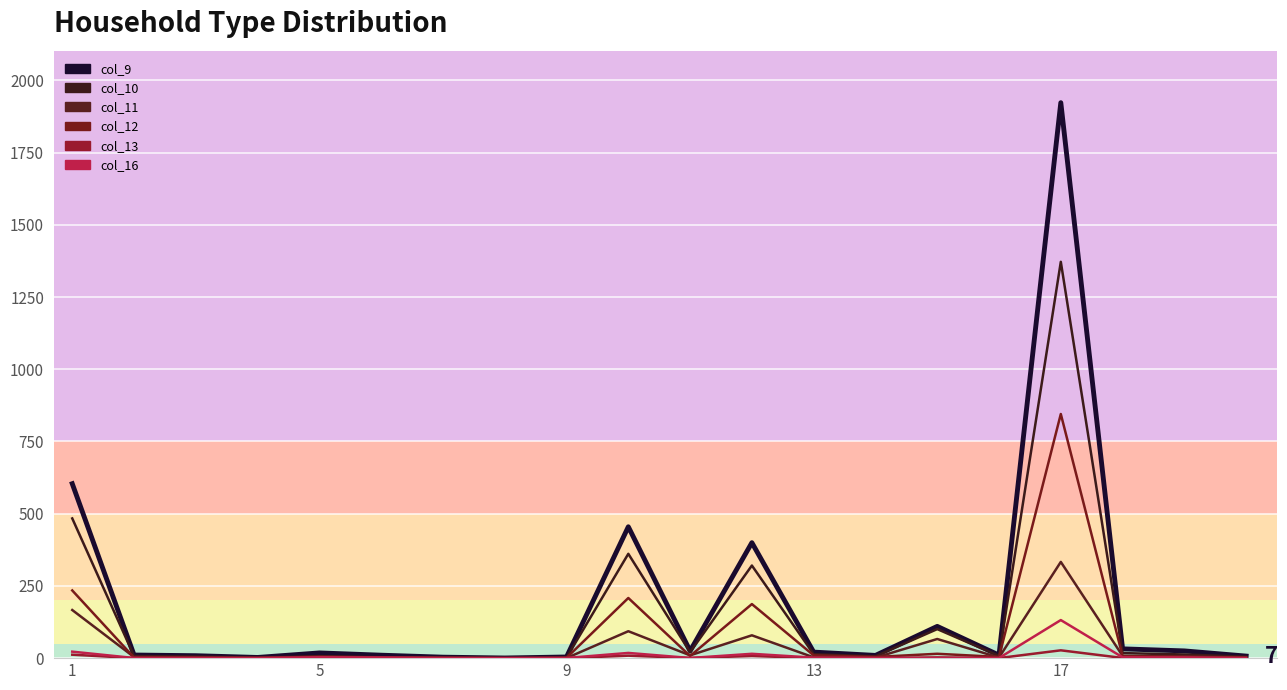

True or false: col_9 and col_12 cross at least once.

False